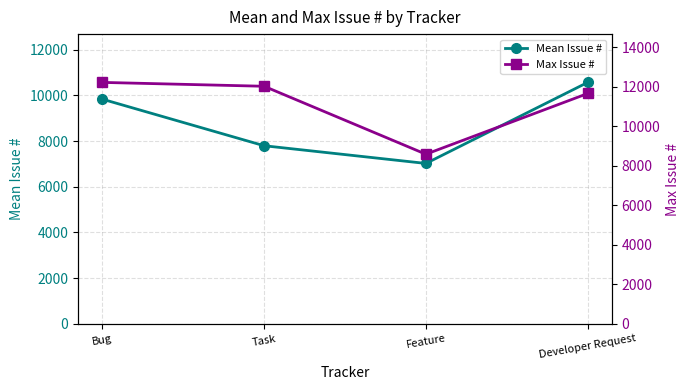

What position from the right is Feature?

2